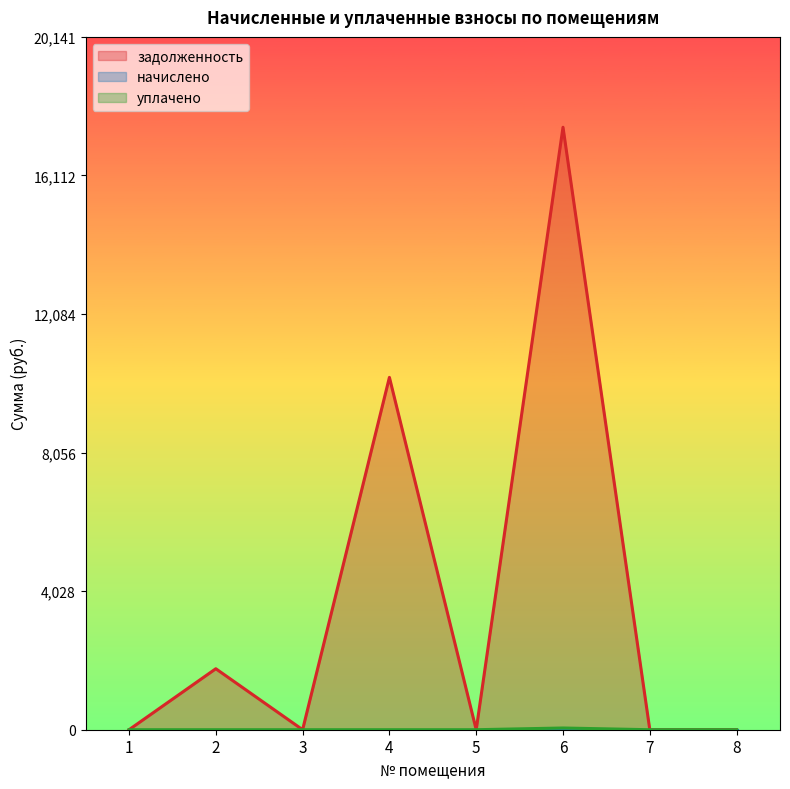

True or false: уплачено and задолженность intersect in this chart.

False